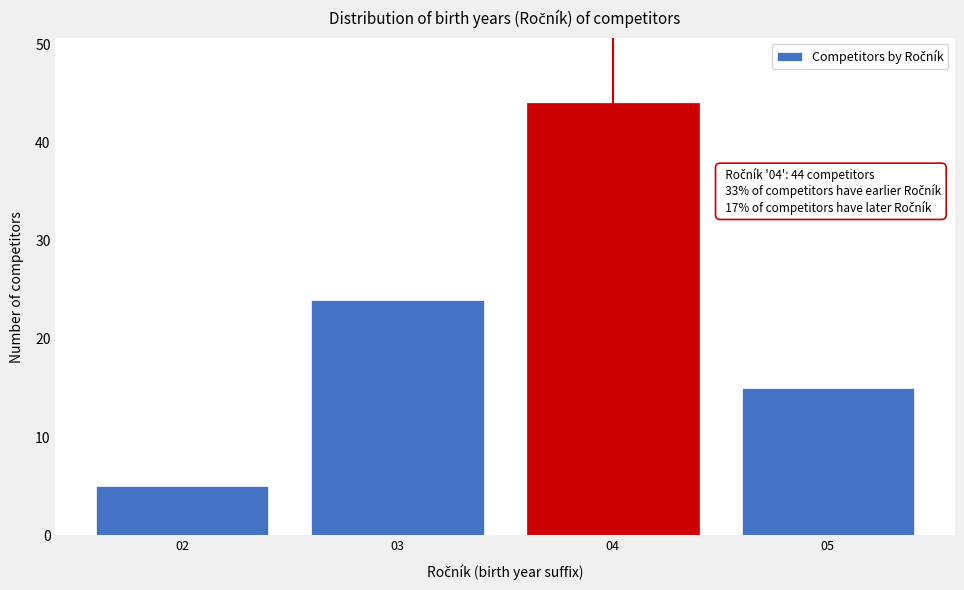

Reading right to left, what are all the values shown in this chart?

15	44	24	5